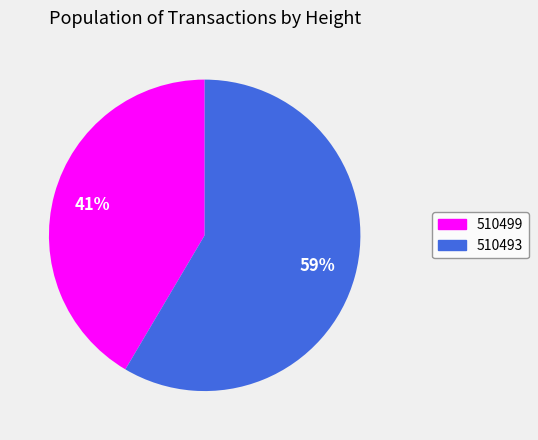

To the nearest percent, what portion does 510499 represent?

41%